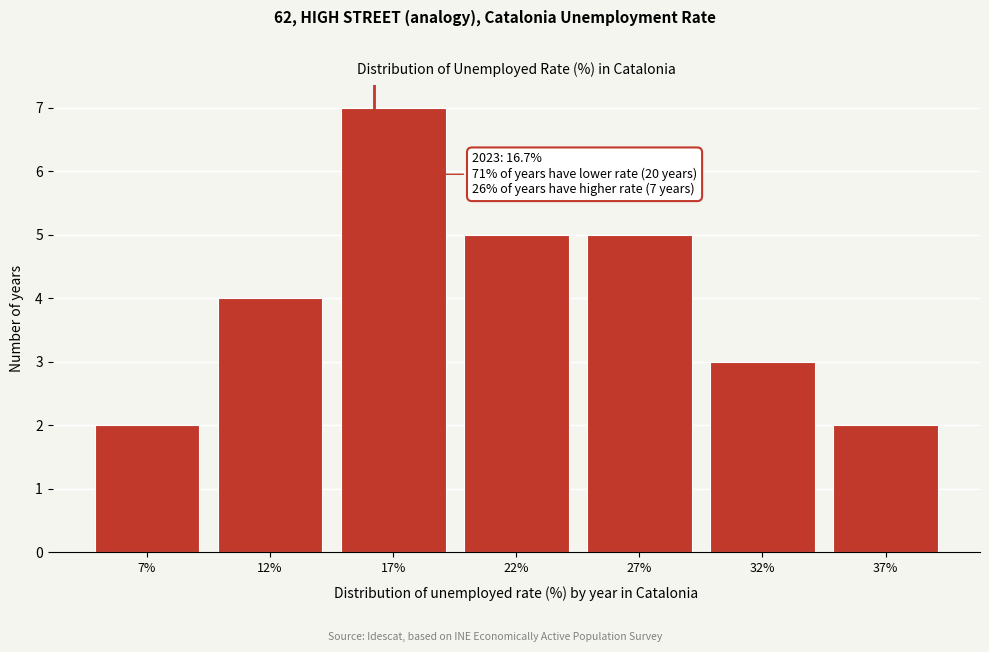

Reading left to right, extract all data points from this chart.

7%=2	12%=4	17%=7	22%=5	27%=5	32%=3	37%=2